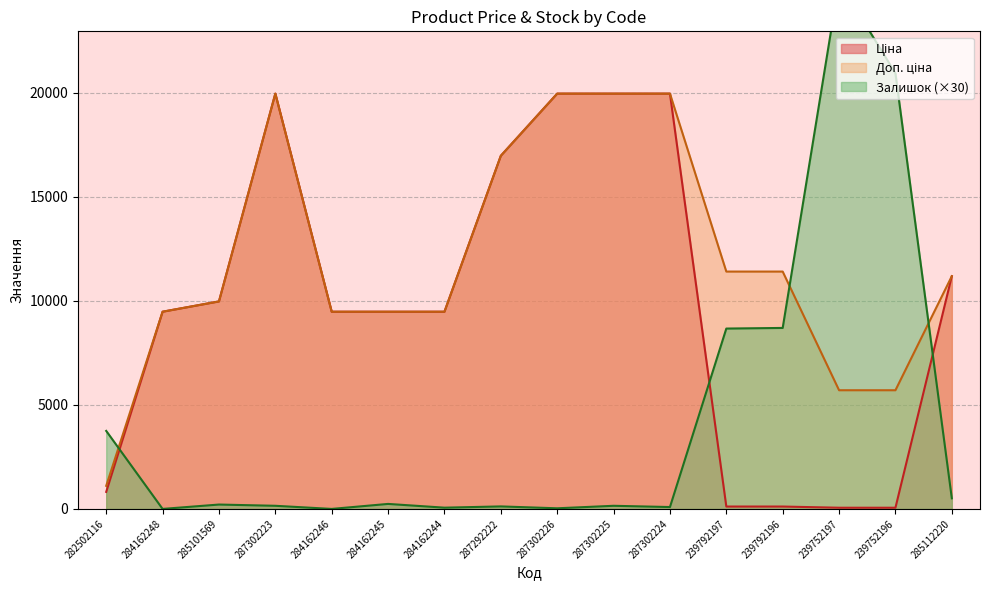

At 287302225, list the series in order from smallest to largest.

Залишок, Ціна, Доп. ціна